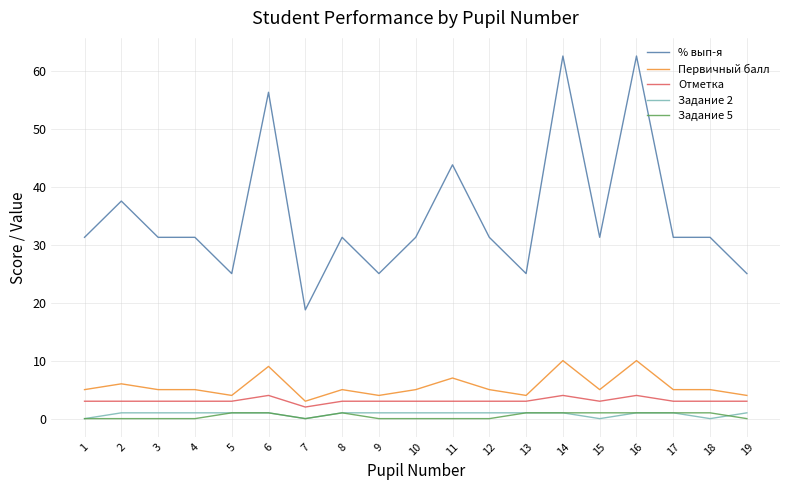

How many lines are shown in the chart?

5